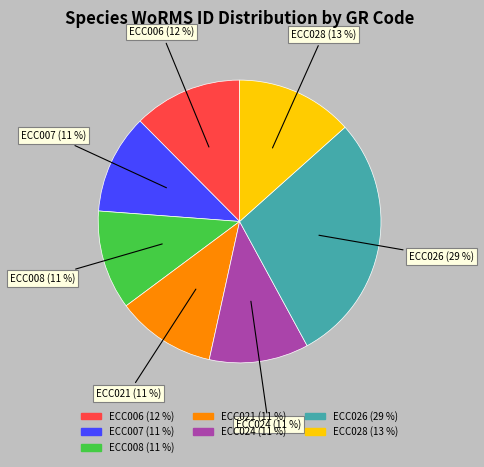

Approximately how many times larger is the value at ECC028 compared to ECC007?

1.2